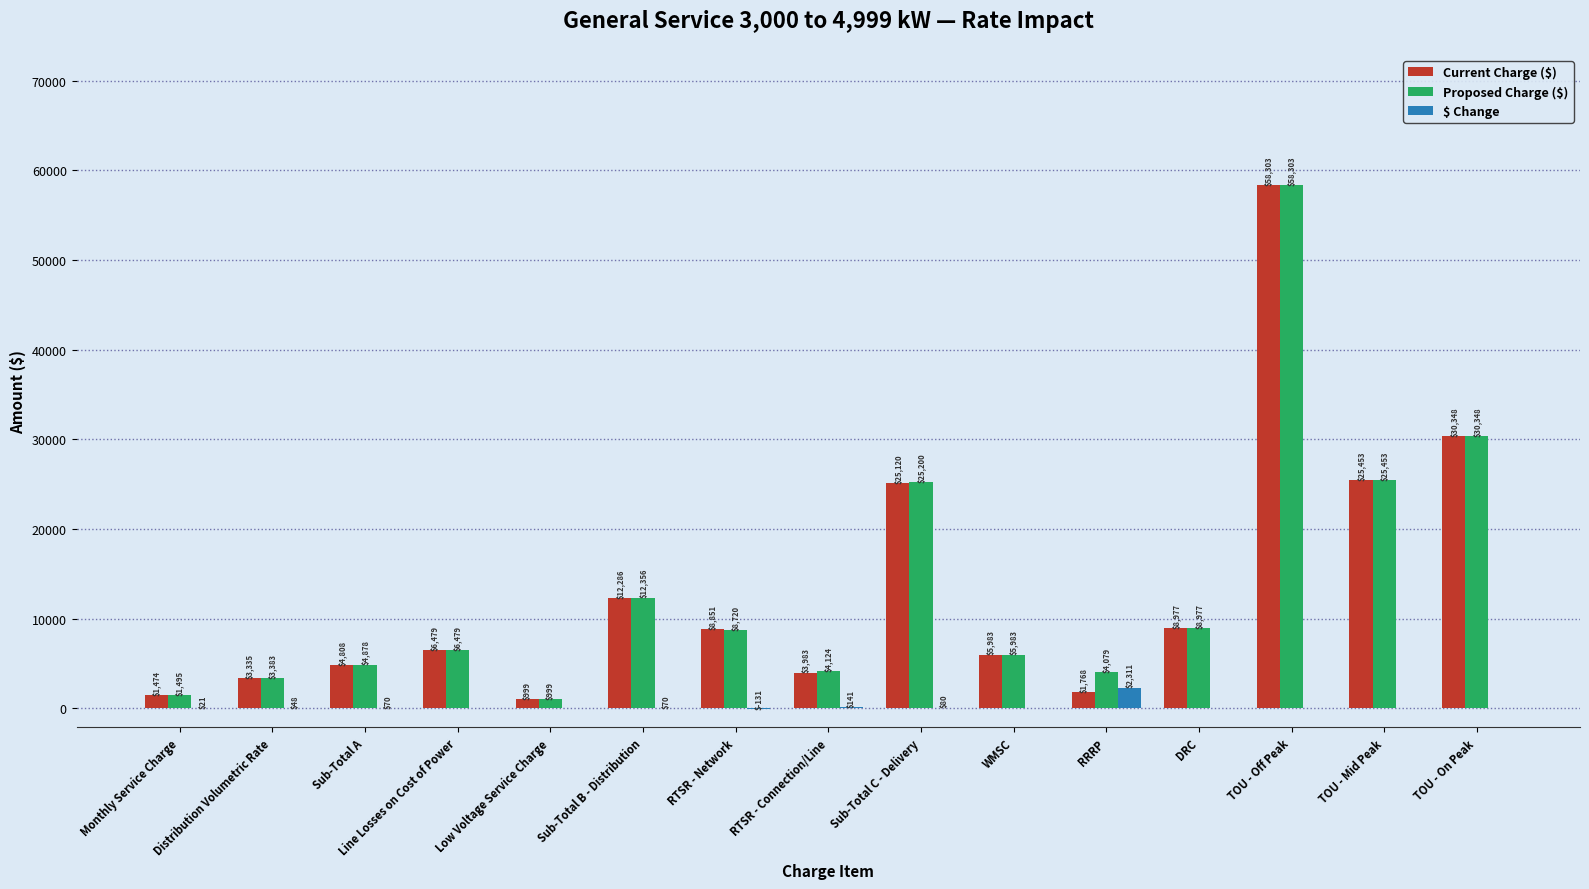

Which series changed the most between Sub-Total B - Distribution and RTSR - Network?

Proposed Charge ($)